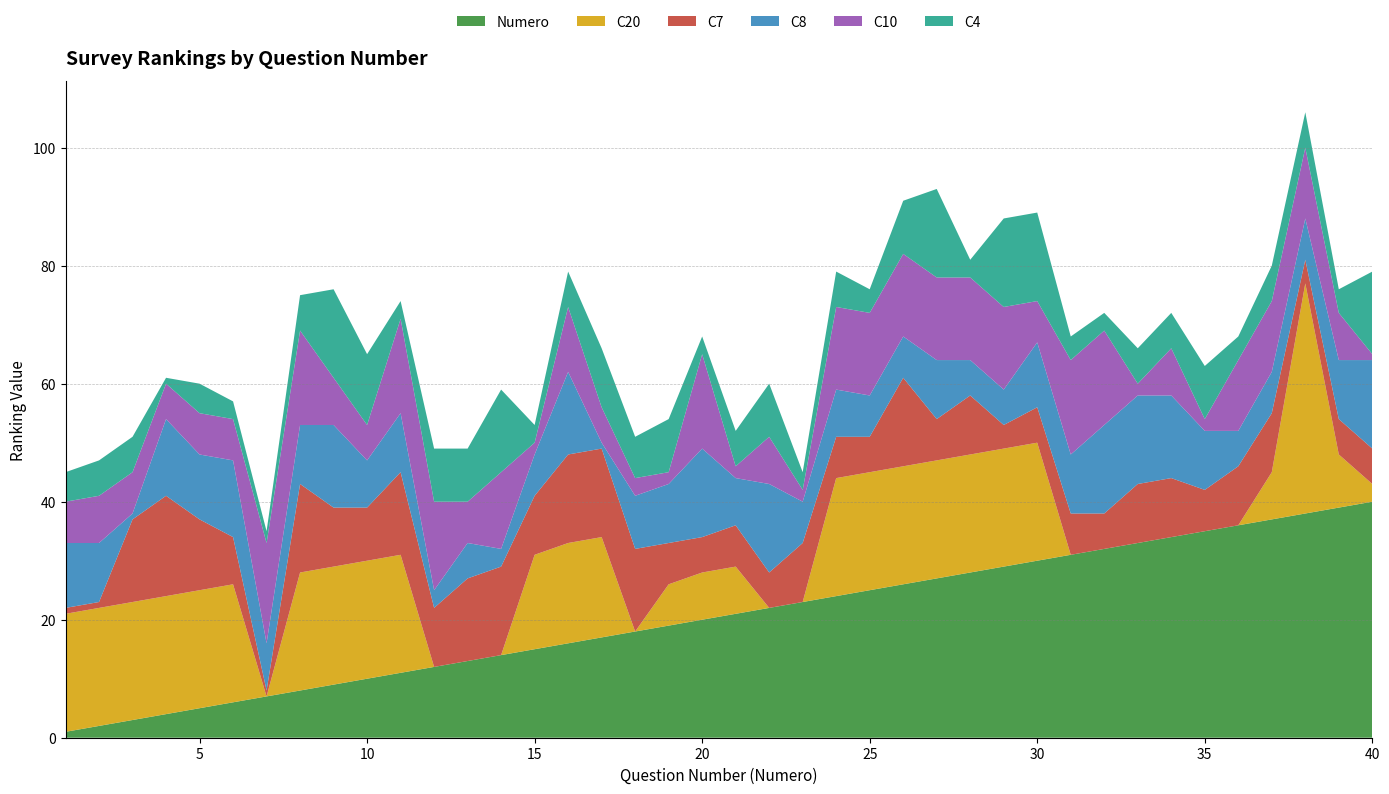

Reading left to right, what are all the values shown in this chart?

Numero: 1=1	2=2	3=3	4=4	5=5	6=6	7=7	8=8	9=9	10=10	11=11	12=12	13=13	14=14	15=15	16=16	17=17	18=18	19=19	20=20	21=21	22=22	23=23	24=24	25=25	26=26	27=27	28=28	29=29	30=30	31=31	32=32	33=33	34=34	35=35	36=36	37=37	38=38	39=39	40=40
C20: 1=20	2=20	3=20	4=20	5=20	6=20	7=0	8=20	9=20	10=20	11=20	12=0	13=0	14=0	15=16	16=17	17=17	18=0	19=7	20=8	21=8	22=0	23=0	24=20	25=20	26=20	27=20	28=20	29=20	30=20	31=0	32=0	33=0	34=0	35=0	36=0	37=8	38=39	39=9	40=3
C7: 1=1	2=1	3=14	4=17	5=12	6=8	7=1	8=15	9=10	10=9	11=14	12=10	13=14	14=15	15=10	16=15	17=15	18=14	19=7	20=6	21=7	22=6	23=10	24=7	25=6	26=15	27=7	28=10	29=4	30=6	31=7	32=6	33=10	34=10	35=7	36=10	37=10	38=4	39=6	40=6
C8: 1=11	2=10	3=1	4=13	5=11	6=13	7=8	8=10	9=14	10=8	11=10	12=3	13=6	14=3	15=7	16=14	17=1	18=9	19=10	20=15	21=8	22=15	23=7	24=8	25=7	26=7	27=10	28=6	29=6	30=11	31=10	32=15	33=15	34=14	35=10	36=6	37=7	38=7	39=10	40=15
C10: 1=7	2=8	3=7	4=6	5=7	6=7	7=17	8=16	9=8	10=6	11=16	12=15	13=7	14=13	15=2	16=11	17=6	18=3	19=2	20=16	21=2	22=8	23=2	24=14	25=14	26=14	27=14	28=14	29=14	30=7	31=16	32=16	33=2	34=8	35=2	36=12	37=12	38=12	39=8	40=1
C4: 1=5	2=6	3=6	4=1	5=5	6=3	7=2	8=6	9=15	10=12	11=3	12=9	13=9	14=14	15=3	16=6	17=10	18=7	19=9	20=3	21=6	22=9	23=3	24=6	25=4	26=9	27=15	28=3	29=15	30=15	31=4	32=3	33=6	34=6	35=9	36=4	37=6	38=6	39=4	40=14